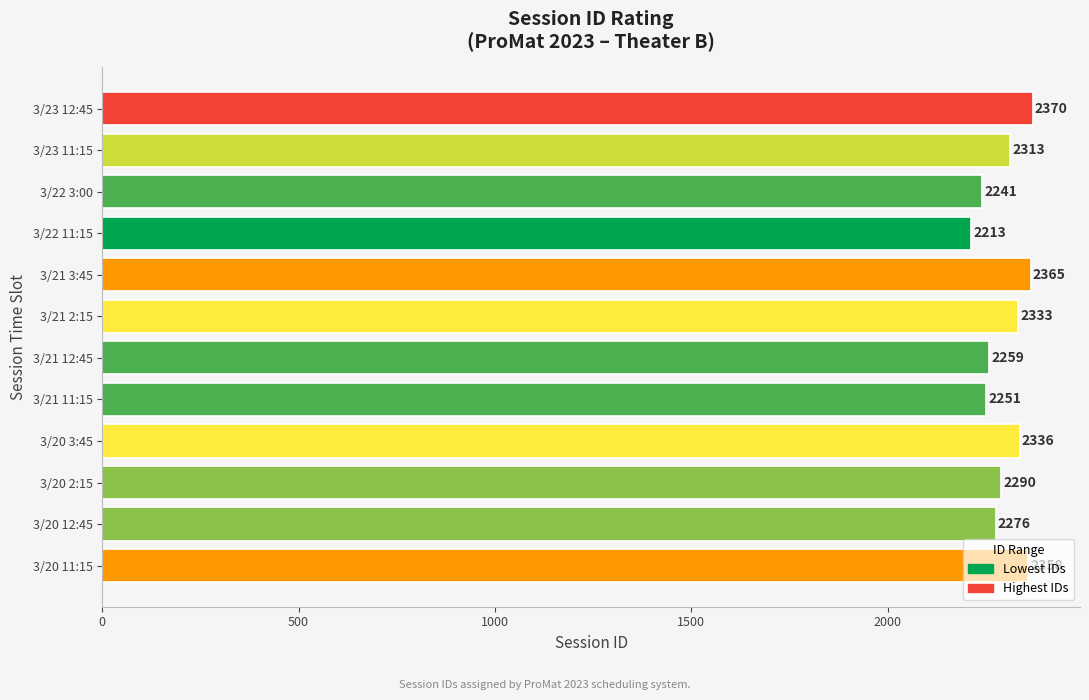

Which label corresponds to the largest value in the chart?

3/23 12:45